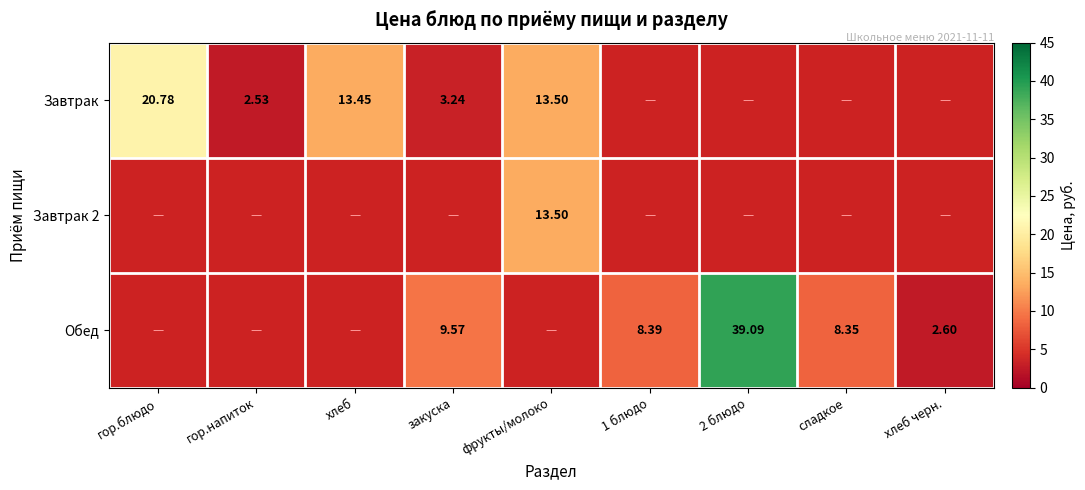

What value does the Обед series have at 1 блюдо?

8.4